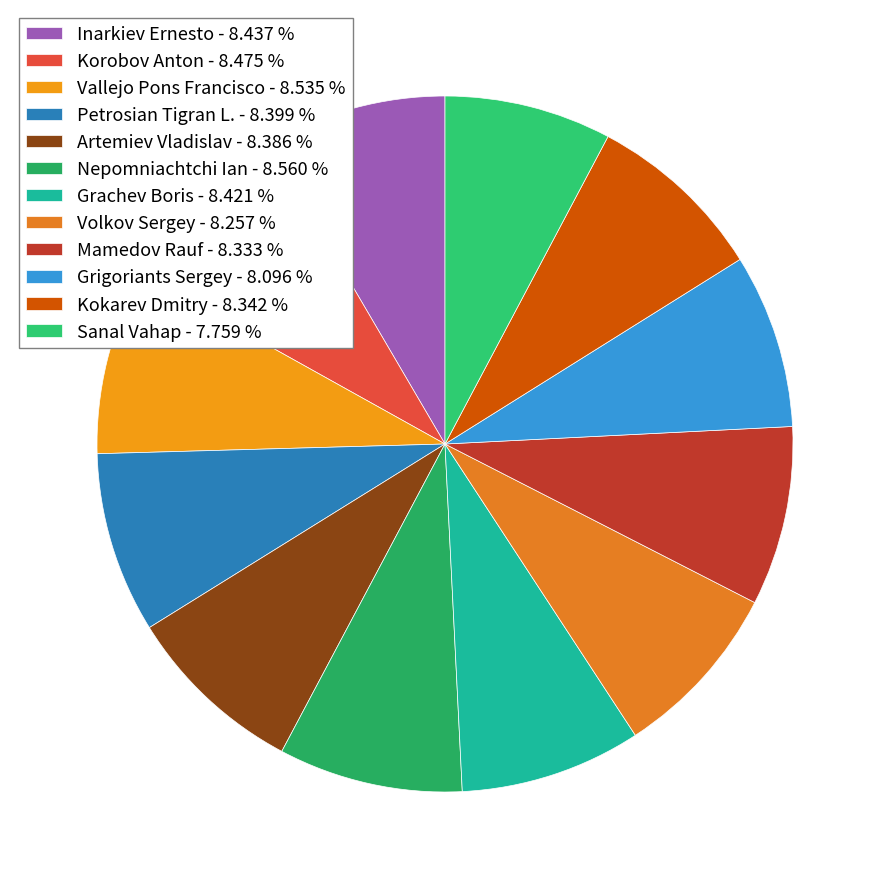

True or false: Mamedov Rauf accounts for 8% of the total.

True